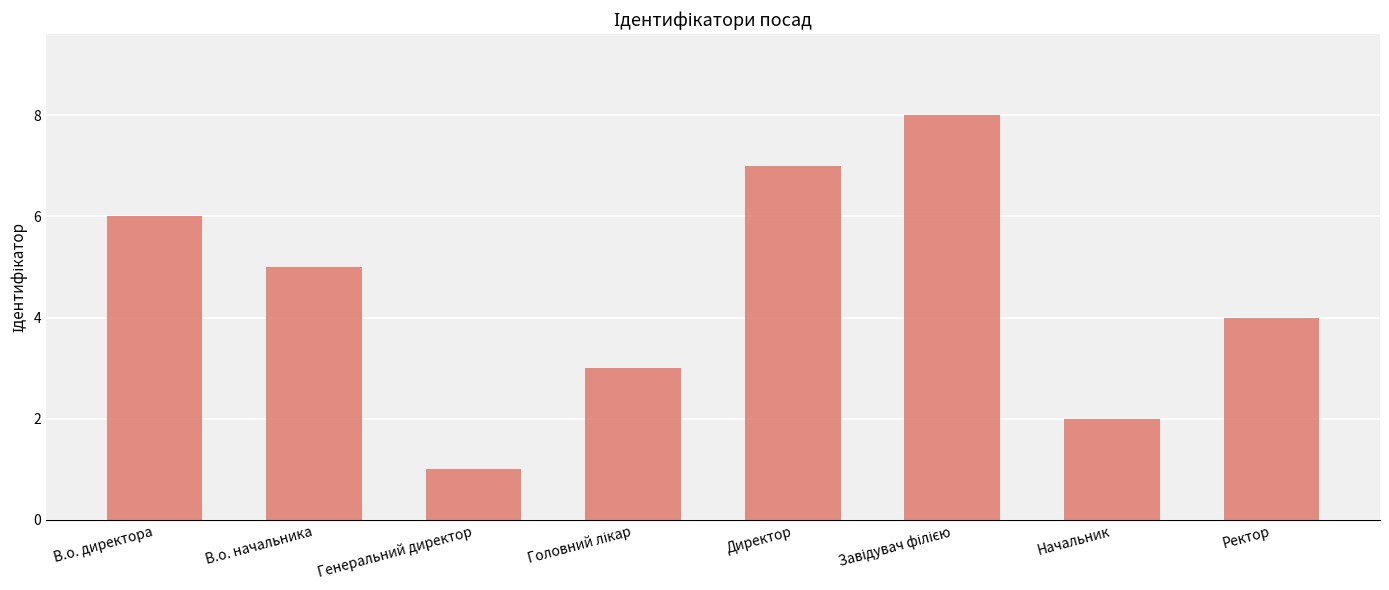

What is the difference between the maximum and minimum values?

7